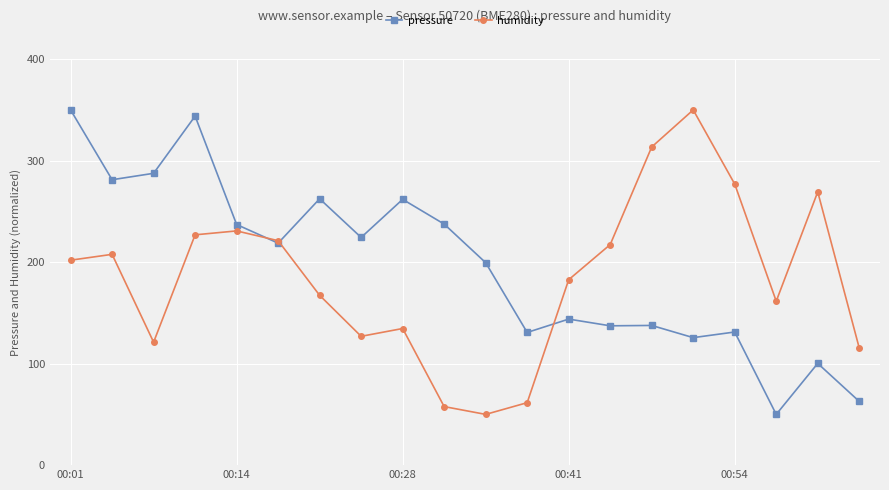

Which series has the largest total across all categories?

pressure